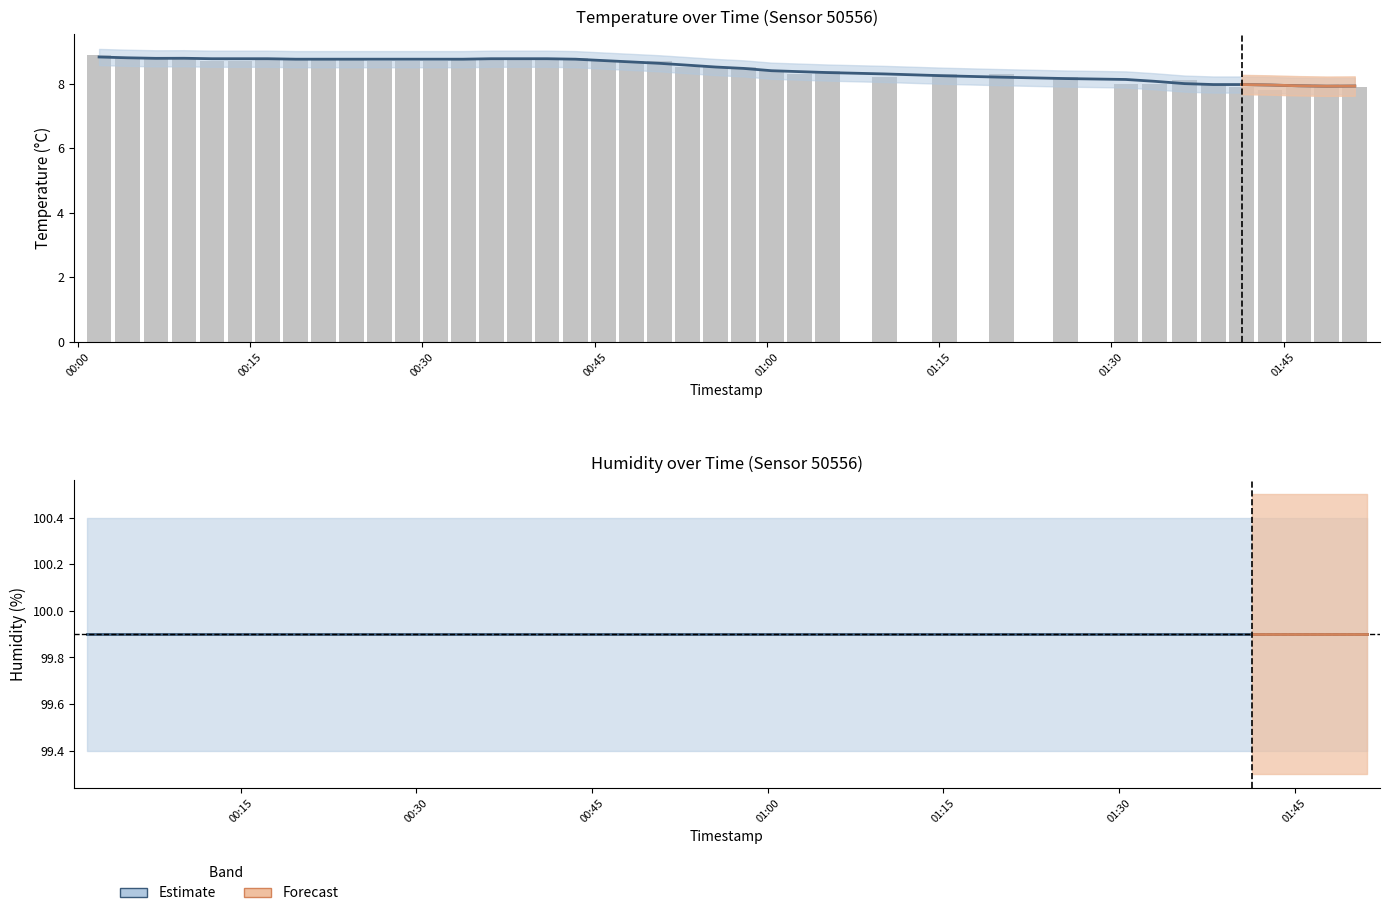

What is the smallest value displayed?

7.8